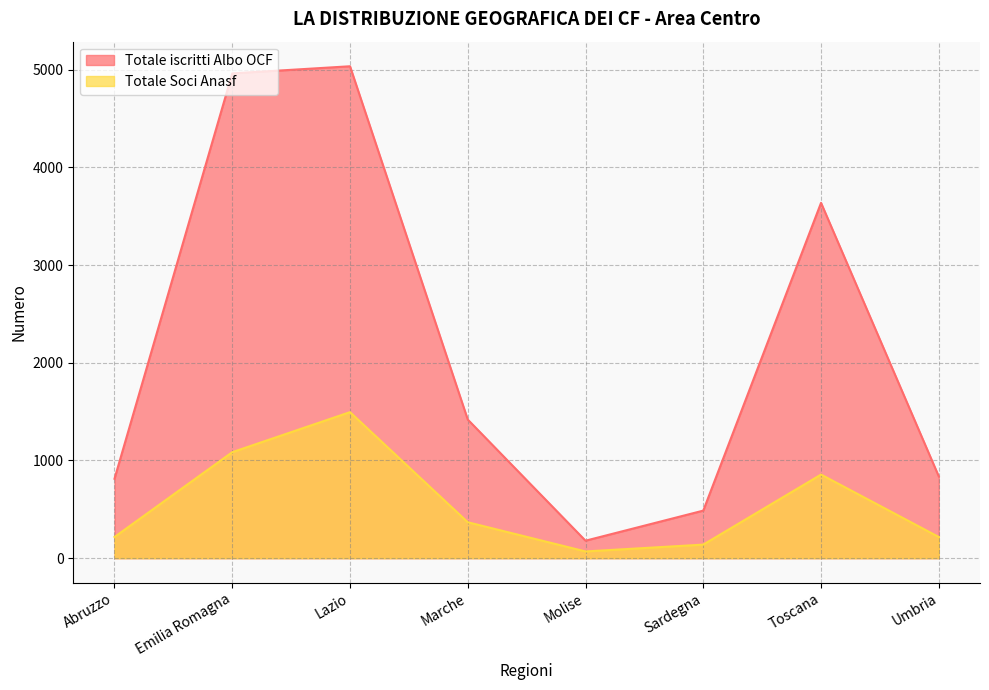

What is the maximum value shown in the chart?

5035